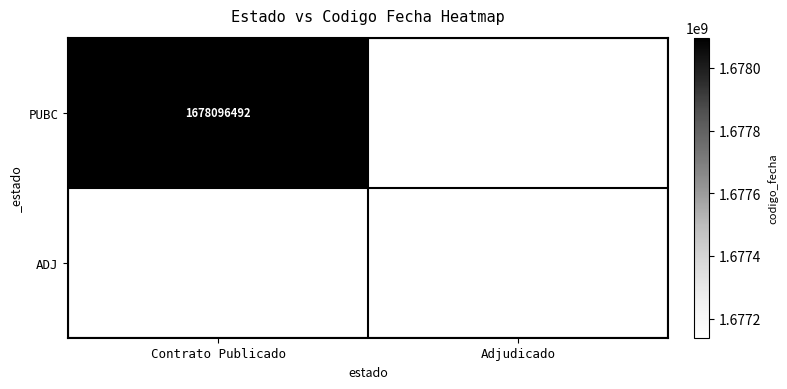

The ADJ series shows 1677138963 at Adjudicado. True or false?

True